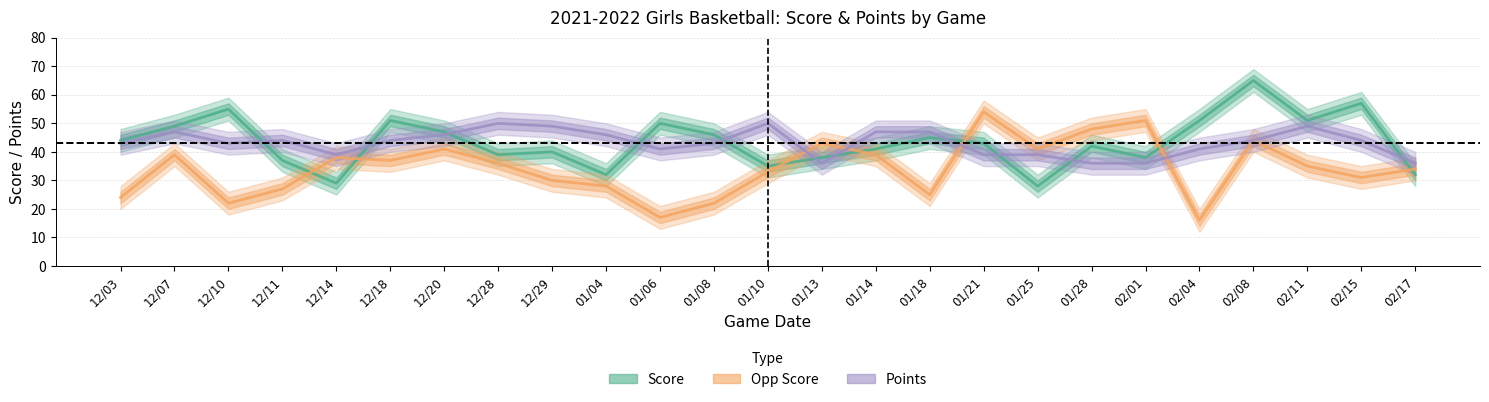

What are all the series names shown in the legend?

Score, Opp Score, Points